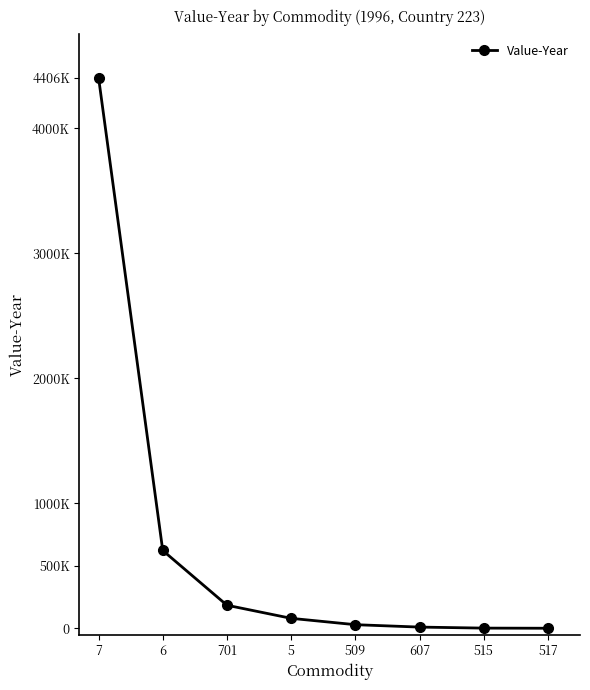

The value at 509 is 28805. True or false?

True